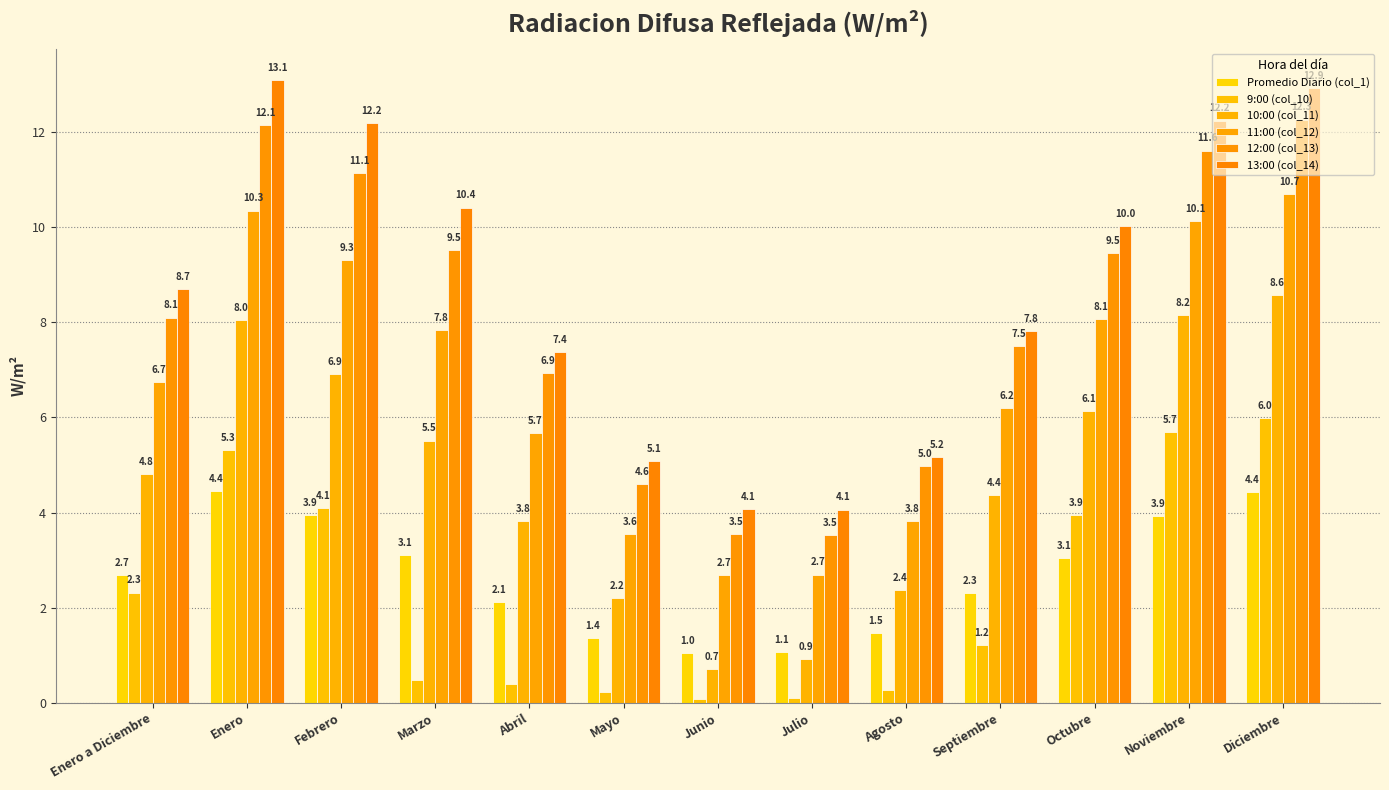

What is the lowest value of the 11:00 (col_12) series?

2.7